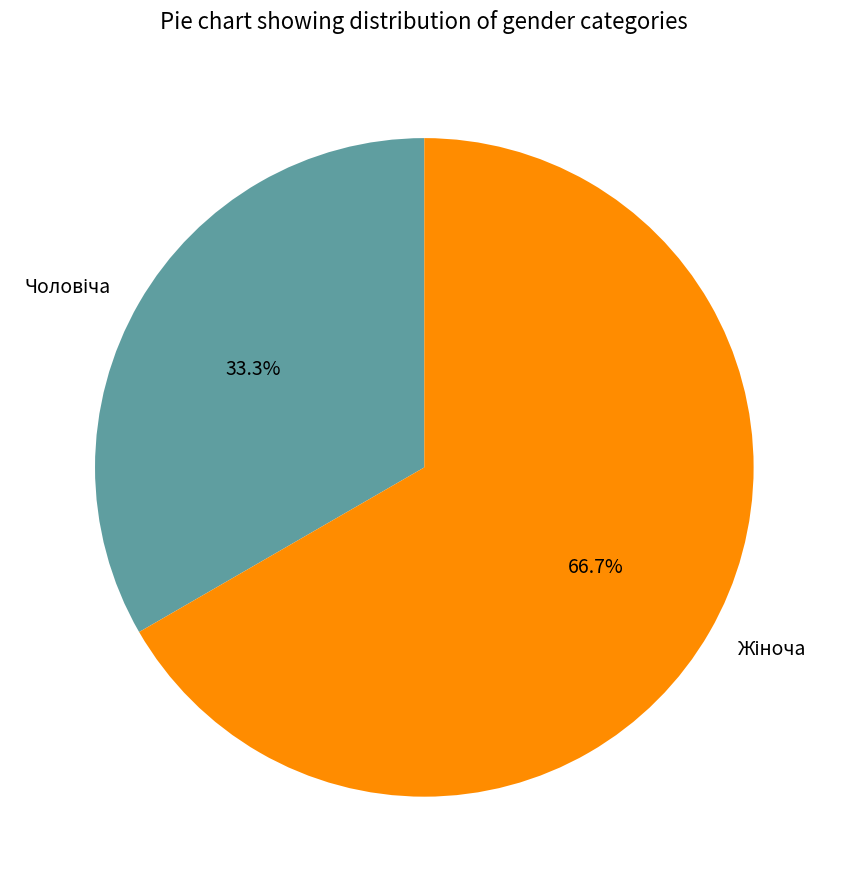

To the nearest percent, what is the average slice percentage?

50%